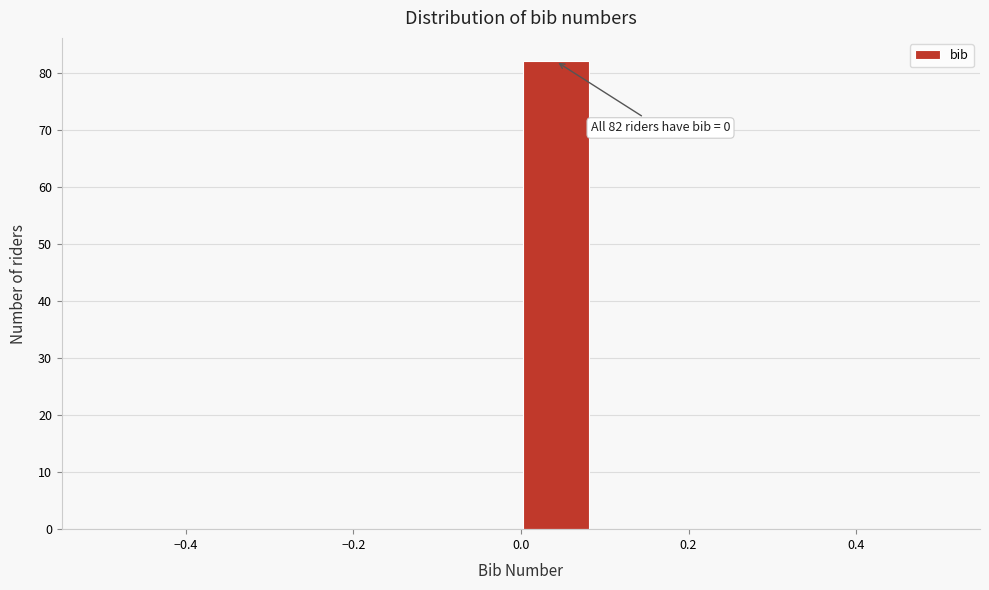

Over which range of the x-axis is the bar tallest?

0.00 to 0.08